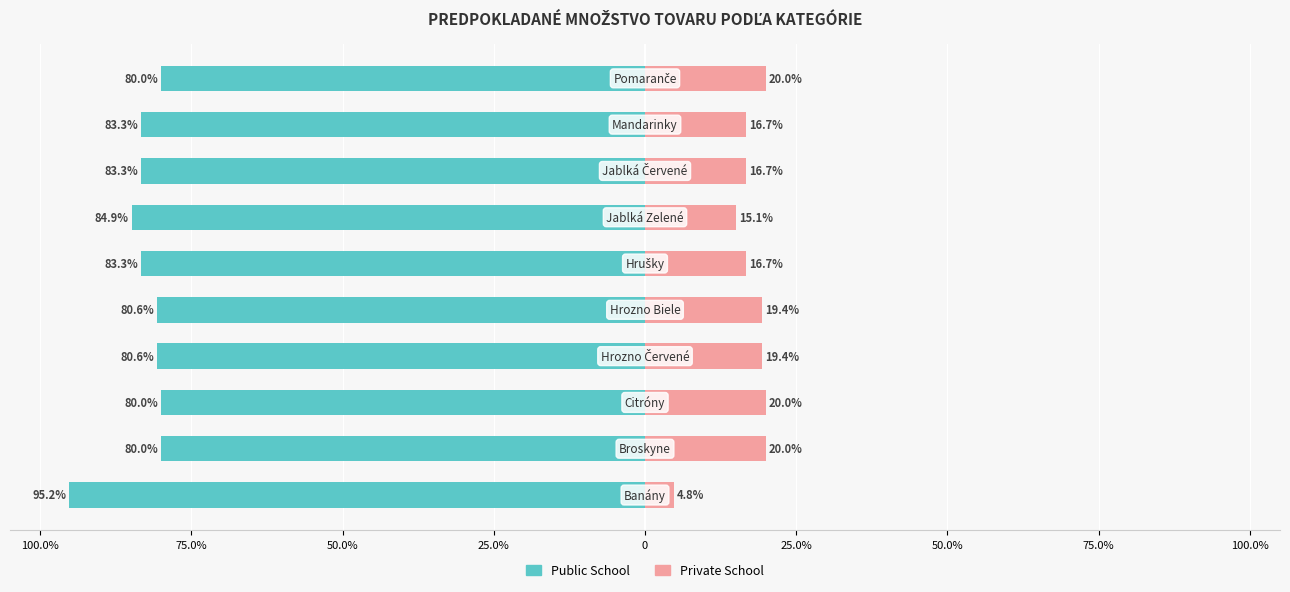

What is the difference between the maximum and minimum values in the Private School series?

15.2